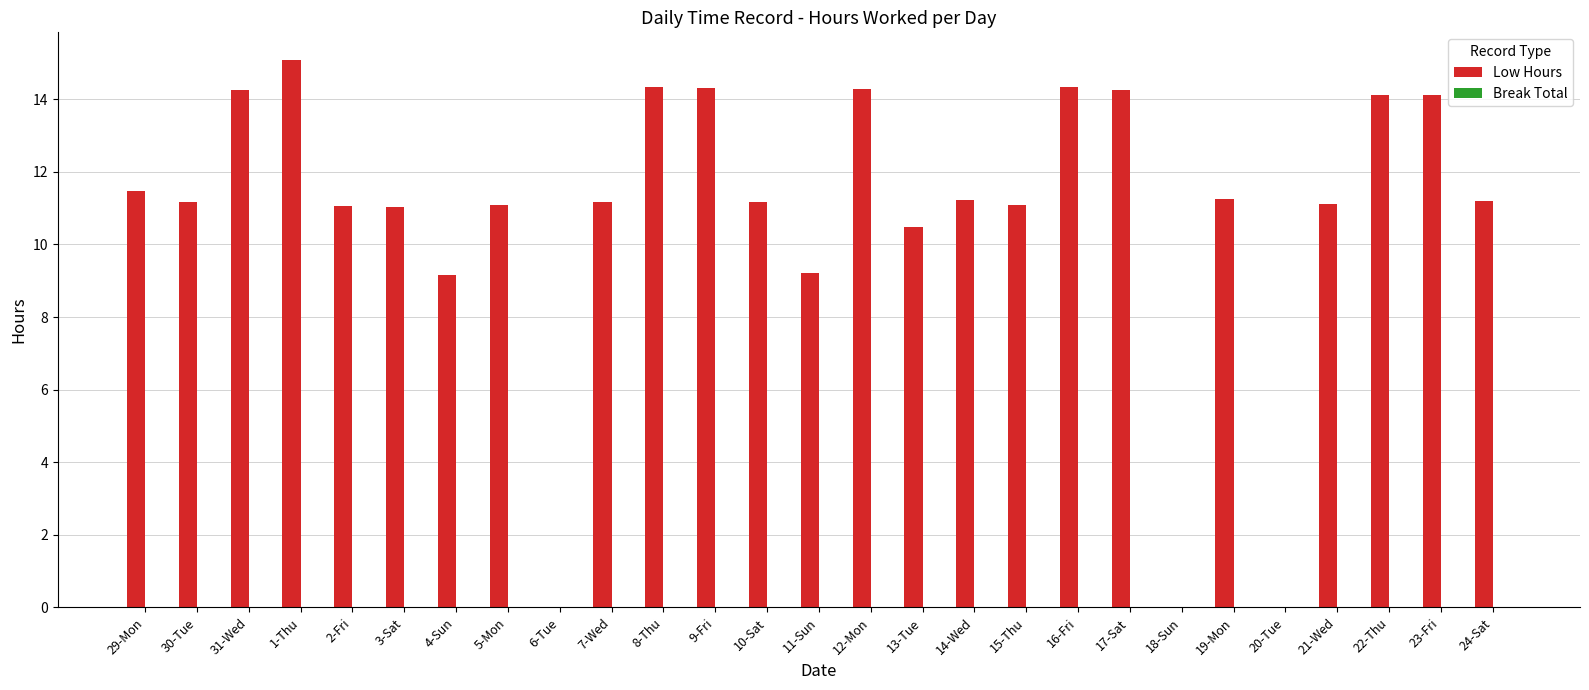

Which has a higher value, 5-Mon or 22-Thu?

22-Thu